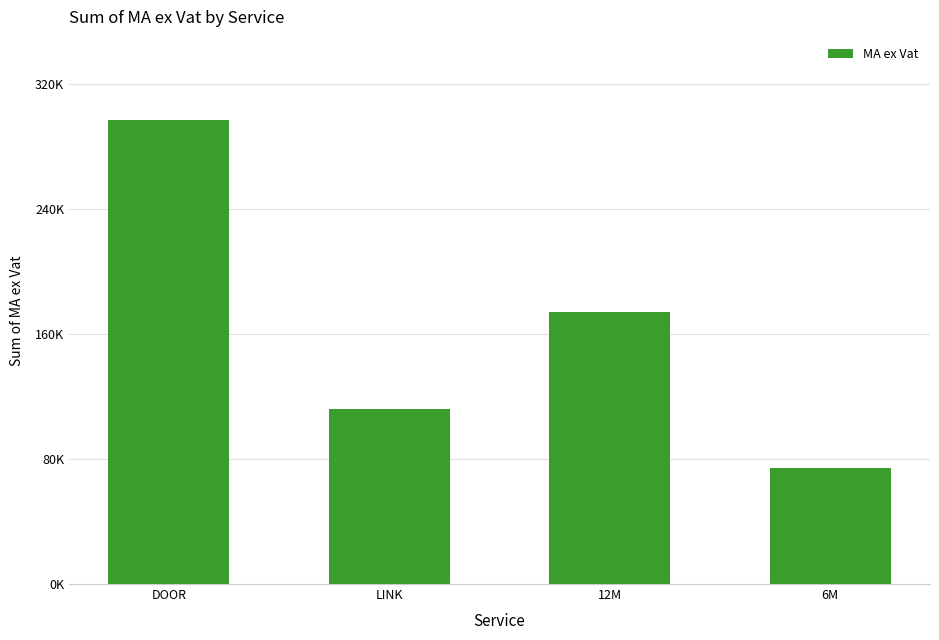

What is the label of the 3rd bar from the left?

12M